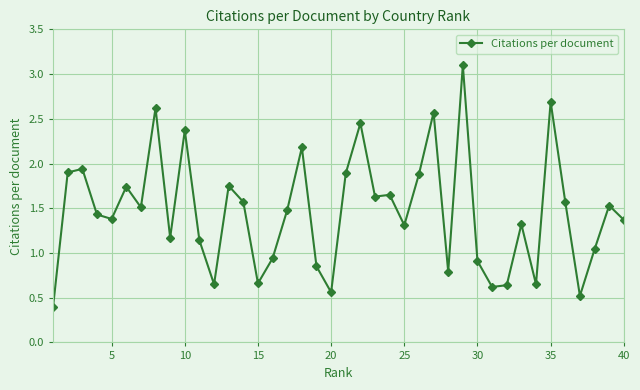

What is the maximum value shown in the chart?

3.1